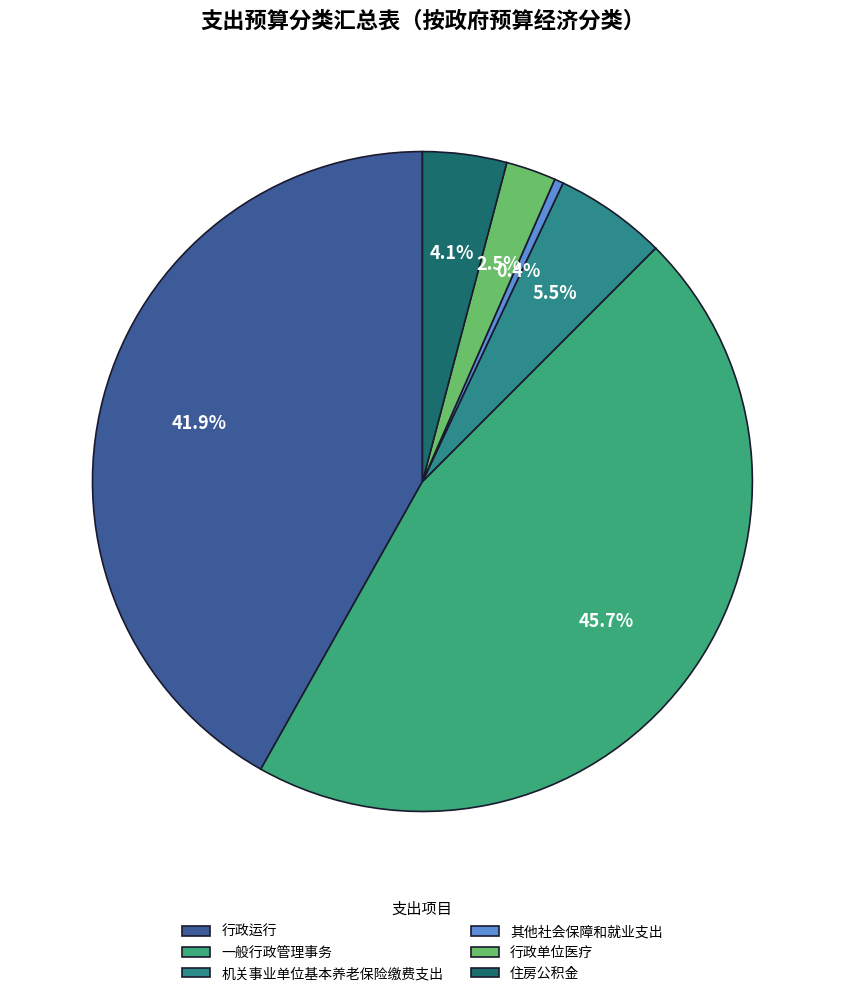

What percentage is the 行政运行 slice, to the nearest percent?

42%